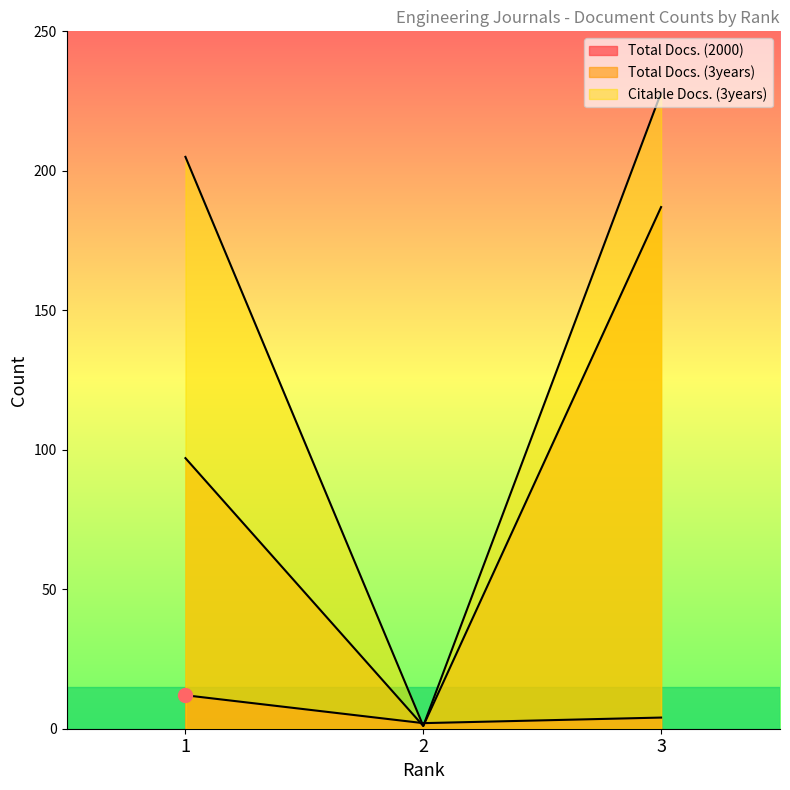

At which label does Citable Docs. (3years) reach its peak?

3